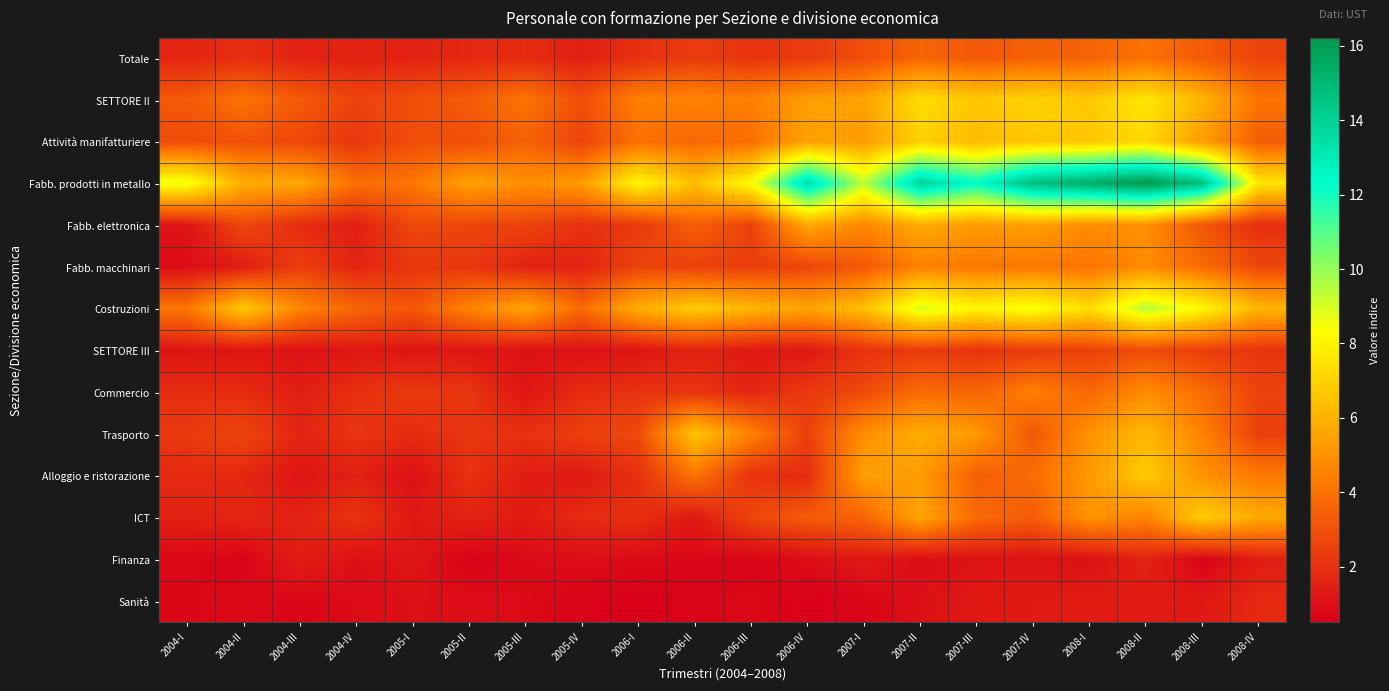

Reading left to right, what are all the values shown in this chart?

Totale: 2004-I=1.7	2004-II=1.9	2004-III=1.6	2004-IV=1.6	2005-I=1.6	2005-II=1.7	2005-III=1.9	2005-IV=1.5	2006-I=2.0	2006-II=2.3	2006-III=2.1	2006-IV=2.3	2007-I=2.9	2007-II=3.6	2007-III=3.3	2007-IV=3.5	2008-I=3.5	2008-II=4.0	2008-III=3.3	2008-IV=2.6
SETTORE II: 2004-I=3.3	2004-II=4.1	2004-III=3.3	2004-IV=2.6	2005-I=2.9	2005-II=3.3	2005-III=4.1	2005-IV=2.9	2006-I=4.5	2006-II=4.6	2006-III=4.5	2006-IV=5.4	2007-I=5.5	2007-II=7.4	2007-III=6.7	2007-IV=7.0	2008-I=6.7	2008-II=7.6	2008-III=6.1	2008-IV=4.1
Attività manifatturiere: 2004-I=2.8	2004-II=3.0	2004-III=2.7	2004-IV=2.2	2005-I=2.9	2005-II=2.9	2005-III=3.5	2005-IV=2.6	2006-I=4.0	2006-II=3.7	2006-III=3.9	2006-IV=5.5	2007-I=5.3	2007-II=6.9	2007-III=6.3	2007-IV=6.6	2008-I=6.7	2008-II=7.2	2008-III=5.4	2008-IV=3.4
Fabb. prodotti in metallo: 2004-I=8.6	2004-II=5.8	2004-III=5.7	2004-IV=3.9	2005-I=4.1	2005-II=5.5	2005-III=4.9	2005-IV=5.3	2006-I=8.1	2006-II=6.4	2006-III=8.3	2006-IV=13.6	2007-I=9.4	2007-II=13.9	2007-III=12.3	2007-IV=14.8	2008-I=15.4	2008-II=16.2	2008-III=14.7	2008-IV=7.6
Fabb. elettronica: 2004-I=1.2	2004-II=2.7	2004-III=1.9	2004-IV=1.5	2005-I=2.8	2005-II=2.7	2005-III=2.6	2005-IV=2.0	2006-I=2.3	2006-II=3.4	2006-III=2.6	2006-IV=5.7	2007-I=4.7	2007-II=5.7	2007-III=5.3	2007-IV=5.4	2008-I=4.9	2008-II=4.9	2008-III=3.1	2008-IV=2.0
Fabb. macchinari: 2004-I=0.9	2004-II=1.4	2004-III=2.5	2004-IV=1.7	2005-I=2.2	2005-II=2.2	2005-III=1.6	2005-IV=1.6	2006-I=2.6	2006-II=2.5	2006-III=2.4	2006-IV=2.7	2007-I=3.3	2007-II=4.5	2007-III=4.2	2007-IV=4.2	2008-I=4.1	2008-II=4.9	2008-III=3.8	2008-IV=2.7
Costruzioni: 2004-I=4.2	2004-II=6.7	2004-III=4.6	2004-IV=3.6	2005-I=3.2	2005-II=4.6	2005-III=5.6	2005-IV=3.8	2006-I=5.9	2006-II=6.8	2006-III=6.1	2006-IV=5.6	2007-I=6.4	2007-II=9.0	2007-III=8.1	2007-IV=8.6	2008-I=7.3	2008-II=9.5	2008-III=8.2	2008-IV=6.1
SETTORE III: 2004-I=1.2	2004-II=1.2	2004-III=1.0	2004-IV=1.2	2005-I=1.2	2005-II=1.2	2005-III=1.1	2005-IV=1.1	2006-I=1.2	2006-II=1.6	2006-III=1.3	2006-IV=1.3	2007-I=2.1	2007-II=2.4	2007-III=2.1	2007-IV=2.3	2008-I=2.5	2008-II=2.8	2008-III=2.4	2008-IV=2.1
Commercio: 2004-I=1.9	2004-II=1.9	2004-III=1.5	2004-IV=2.0	2005-I=2.3	2005-II=2.2	2005-III=1.2	2005-IV=1.9	2006-I=2.1	2006-II=2.2	2006-III=1.7	2006-IV=2.3	2007-I=2.8	2007-II=3.8	2007-III=3.6	2007-IV=4.4	2008-I=3.7	2008-II=4.9	2008-III=3.8	2008-IV=2.6
Trasporto: 2004-I=2.3	2004-II=2.7	2004-III=1.7	2004-IV=2.1	2005-I=1.9	2005-II=2.2	2005-III=2.0	2005-IV=2.5	2006-I=2.8	2006-II=6.6	2006-III=4.5	2006-IV=2.5	2007-I=4.9	2007-II=5.9	2007-III=5.2	2007-IV=3.2	2008-I=5.0	2008-II=6.2	2008-III=4.5	2008-IV=2.5
Alloggio e ristorazione: 2004-I=1.8	2004-II=1.7	2004-III=1.2	2004-IV=1.5	2005-I=1.0	2005-II=2.1	2005-III=1.4	2005-IV=1.3	2006-I=2.0	2006-II=4.1	2006-III=2.1	2006-IV=1.9	2007-I=5.5	2007-II=5.3	2007-III=3.4	2007-IV=3.9	2008-I=5.2	2008-II=6.8	2008-III=5.0	2008-IV=4.3
ICT: 2004-I=1.6	2004-II=1.7	2004-III=1.6	2004-IV=2.1	2005-I=1.3	2005-II=1.6	2005-III=1.4	2005-IV=1.9	2006-I=2.0	2006-II=1.3	2006-III=2.7	2006-IV=3.3	2007-I=3.6	2007-II=5.6	2007-III=3.8	2007-IV=3.4	2008-I=5.1	2008-II=4.6	2008-III=6.8	2008-IV=5.7
Finanza: 2004-I=0.8	2004-II=0.7	2004-III=1.5	2004-IV=1.0	2005-I=1.2	2005-II=0.6	2005-III=0.9	2005-IV=1.0	2006-I=0.9	2006-II=0.7	2006-III=0.6	2006-IV=0.9	2007-I=1.3	2007-II=1.0	2007-III=1.1	2007-IV=1.1	2008-I=1.0	2008-II=1.7	2008-III=0.7	2008-IV=1.5
Sanità: 2004-I=0.7	2004-II=0.9	2004-III=0.7	2004-IV=0.9	2005-I=1.0	2005-II=1.0	2005-III=0.9	2005-IV=0.6	2006-I=0.5	2006-II=0.7	2006-III=0.8	2006-IV=0.6	2007-I=0.7	2007-II=1.0	2007-III=1.3	2007-IV=1.3	2008-I=1.4	2008-II=1.4	2008-III=1.3	2008-IV=1.8